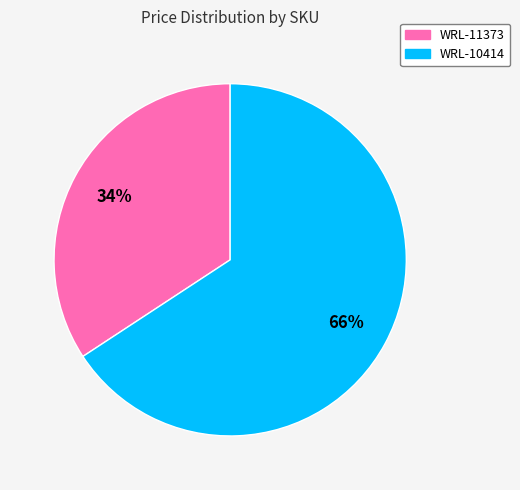

To the nearest percent, what is the difference between the WRL-11373 and WRL-10414 slice percentages?

32%